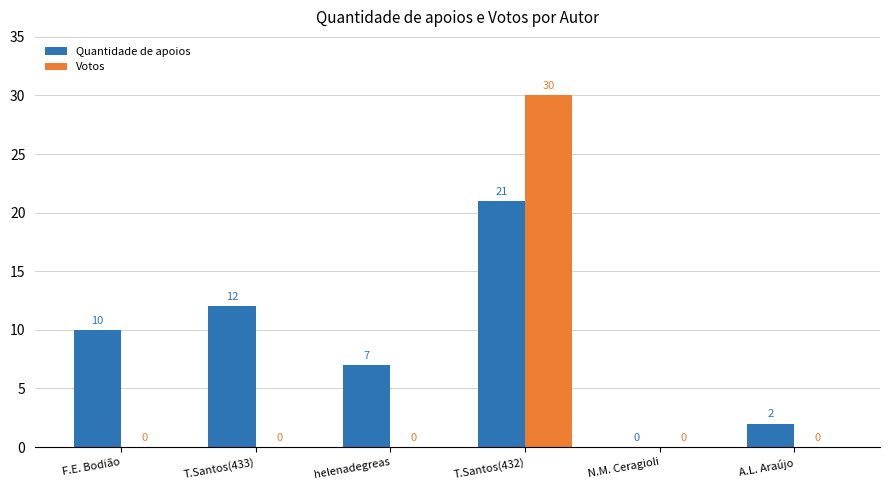

Is the value of Votos at N.M. Ceragioli greater than the value of Quantidade de apoios at T.Santos(432)?

No